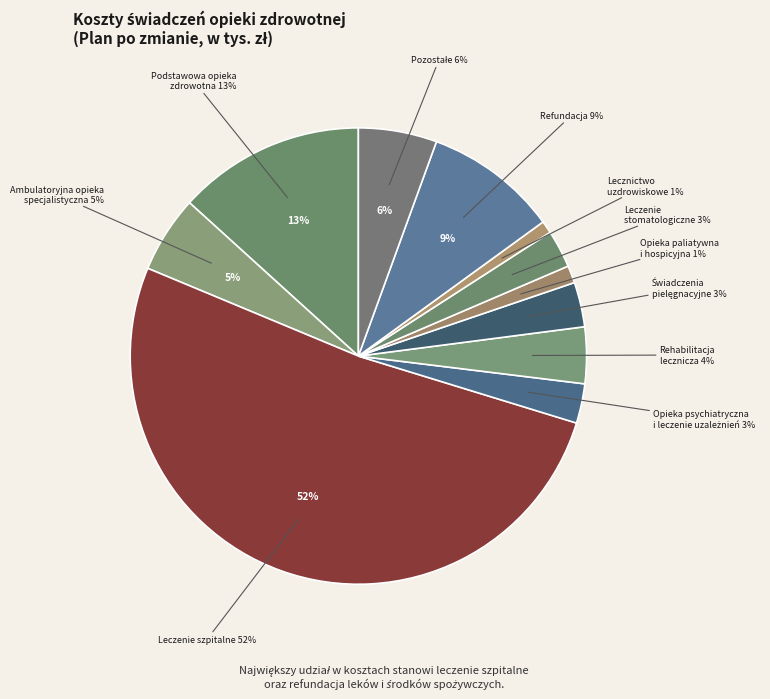

To the nearest percent, what is the average slice percentage?

9%